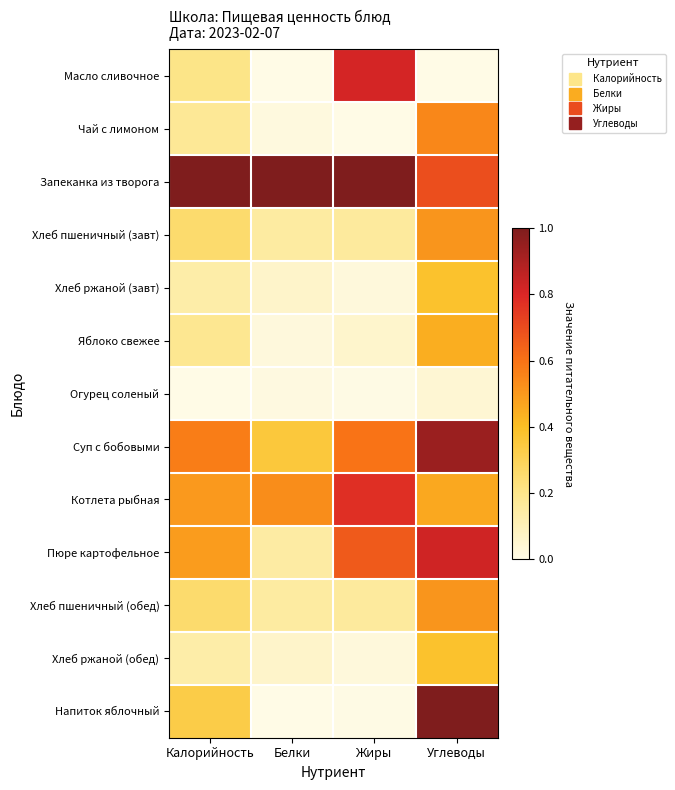

At Жиры, list the series in order from largest to smallest.

Запеканка из творога, Масло сливочное, Котлета рыбная, Пюре картофельное, Суп с бобовыми, Хлеб пшеничный (завт), Хлеб пшеничный (обед), Яблоко свежее, Хлеб ржаной (завт), Хлеб ржаной (обед), Огурец соленый, Напиток яблочный, Чай с лимоном